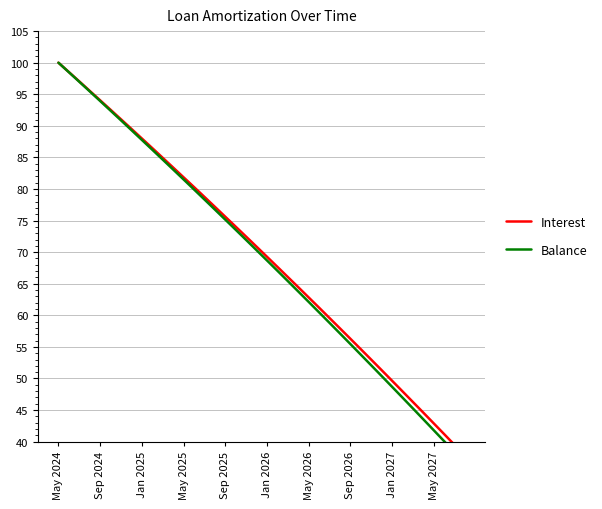

How many values in the Interest series are below 70?

20